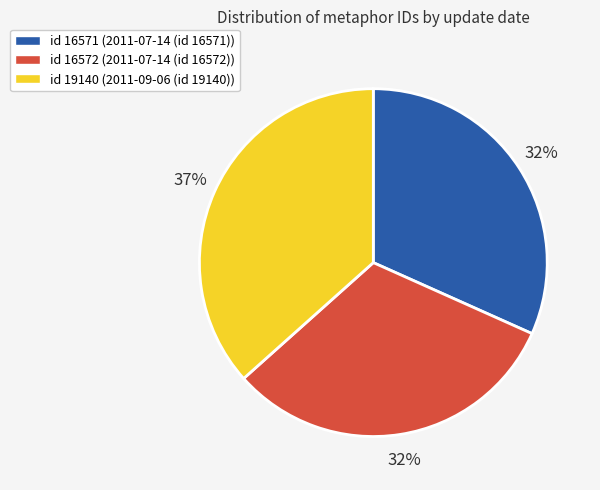

To the nearest percent, what is the average slice percentage?

33%